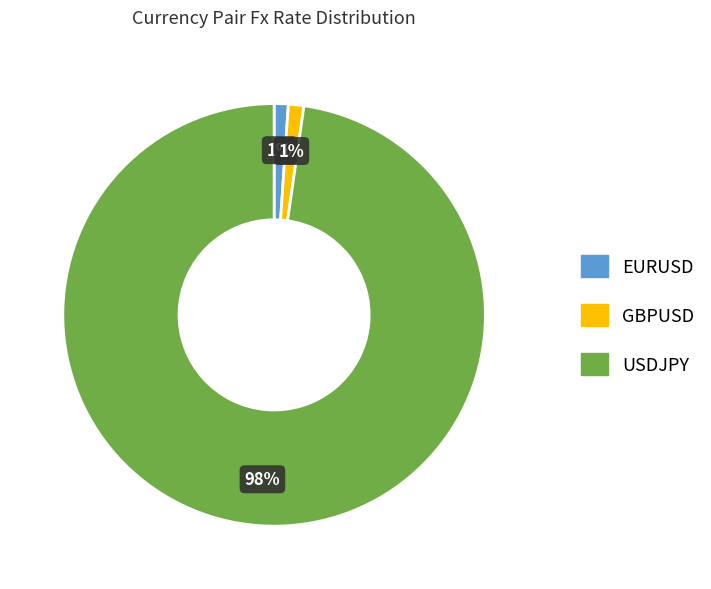

What is the largest slice in the pie chart?

USDJPY